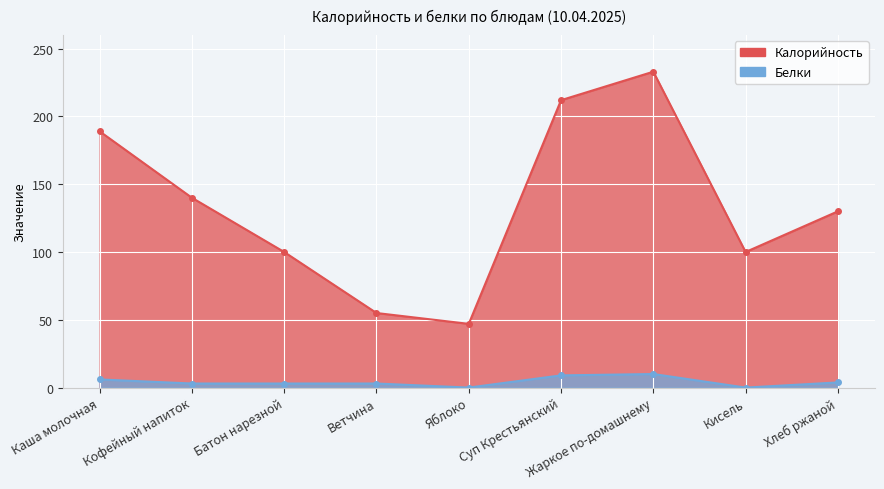

Which has a higher value, Суп Крестьянский or Яблоко?

Суп Крестьянский